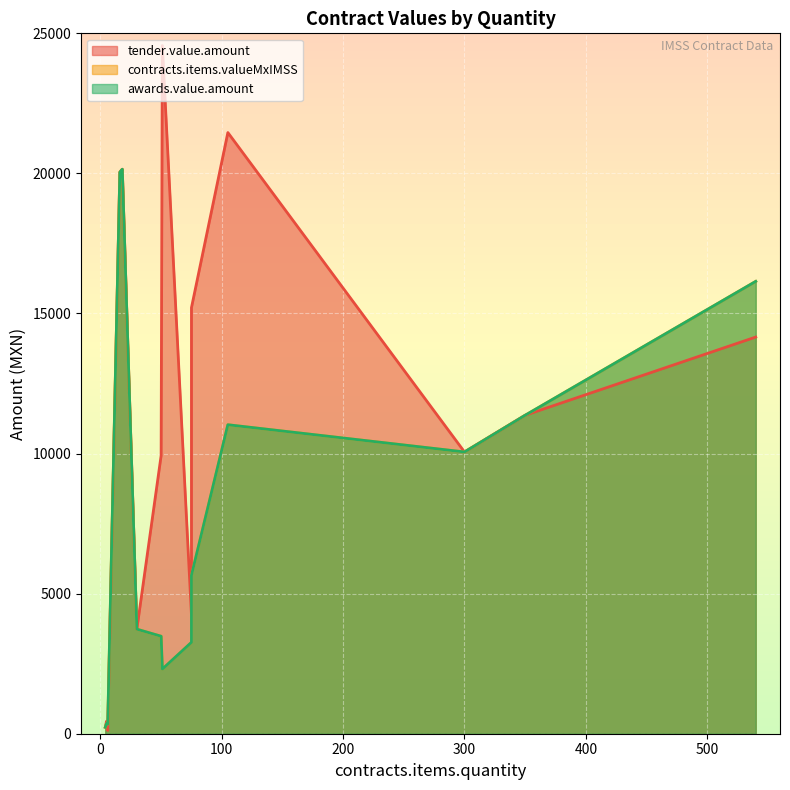

At how many categories does at least one series exceed 10777?

7